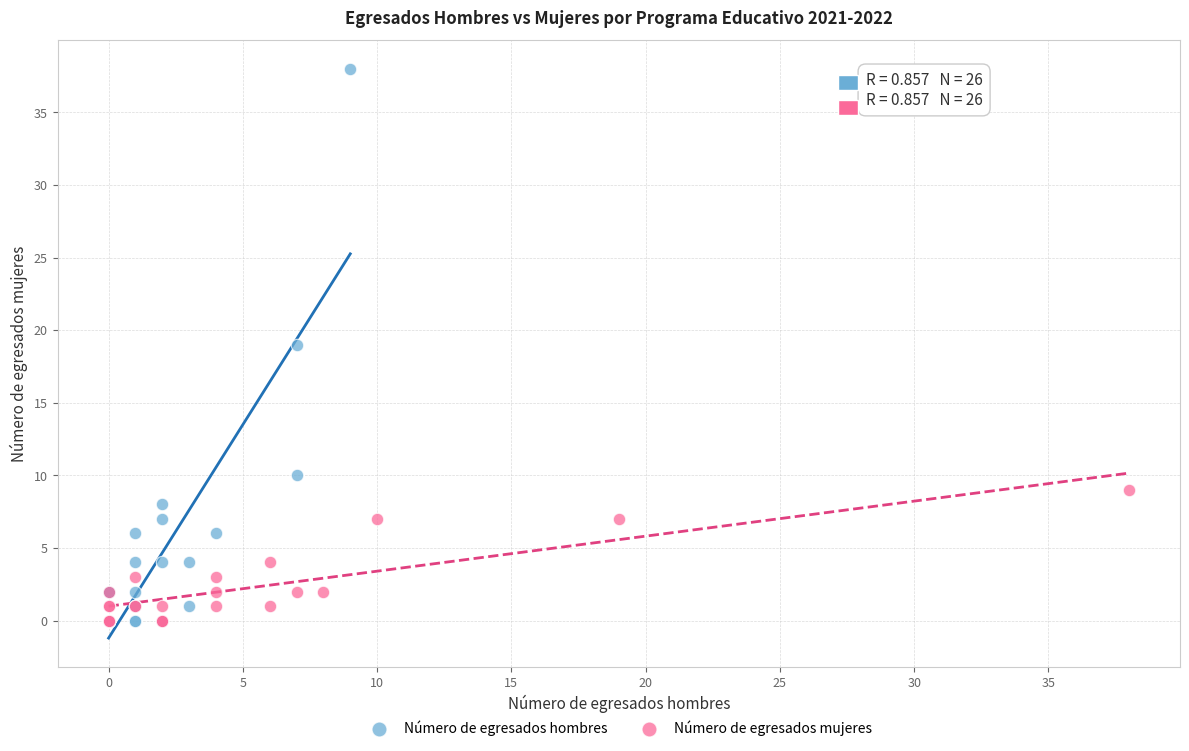

Which series contains the highest Y value?

Número de egresados hombres